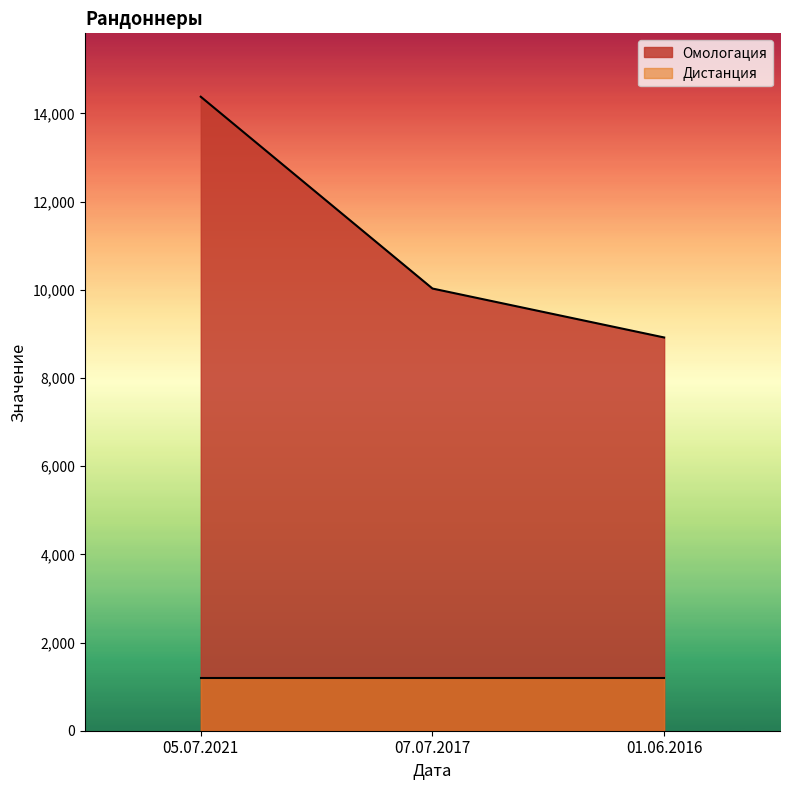

How many data points are above 10029?

1